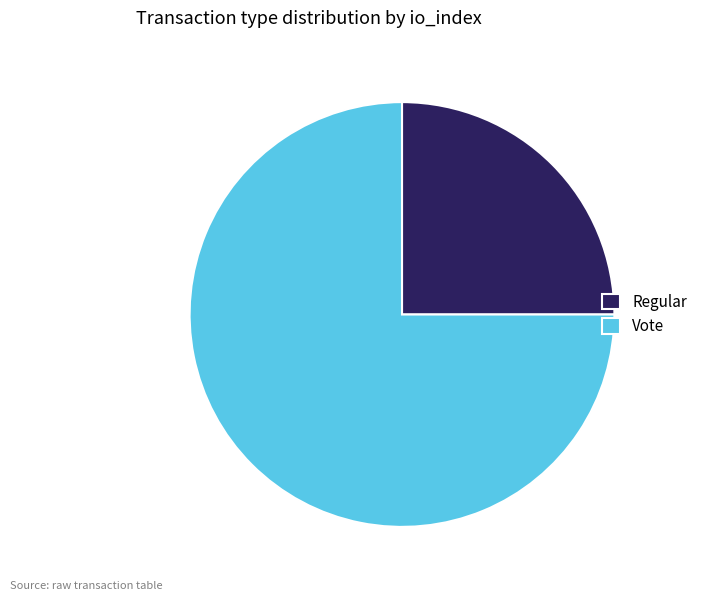

Is it true that Regular is 10% of the pie?

False